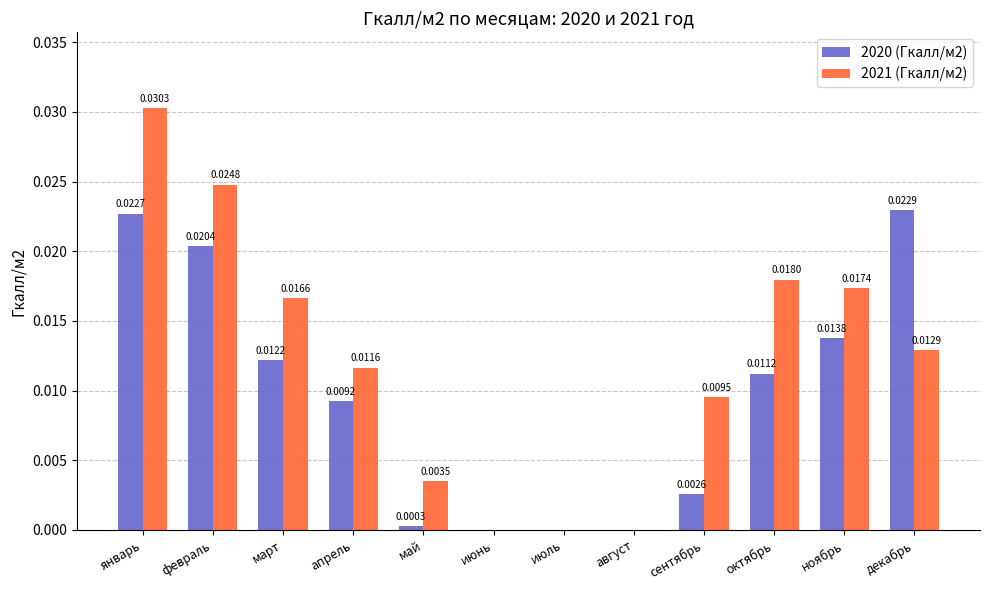

Which series has the largest total across all categories?

2021 (Гкалл/м2)